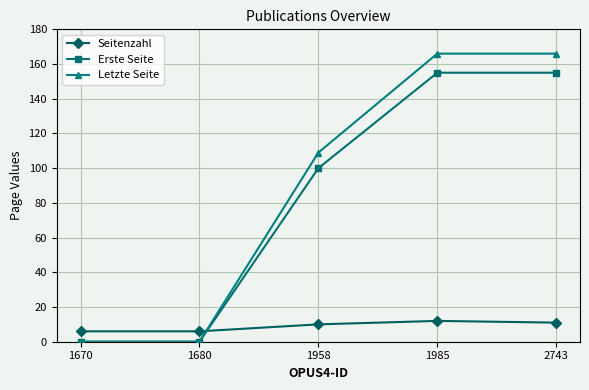

Which series ends up on top after the final intersection of Letzte Seite and Seitenzahl?

Letzte Seite